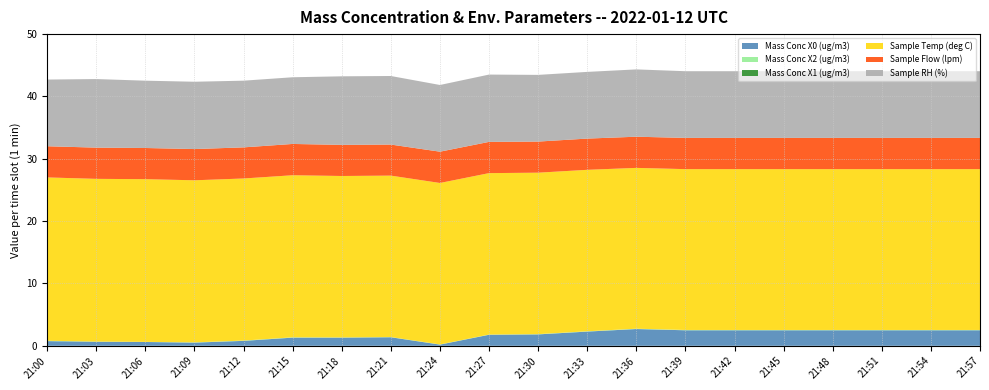

Reading left to right, list all the values displayed in this chart.

Mass Conc X0 (ug/m3): 0.8	0.6	0.6	0.5	0.8	1.3	1.3	1.4	0.2	1.8	1.8	2.3	2.7	2.5	2.5	2.5	2.5	2.5	2.5	2.5
Mass Conc X2 (ug/m3): 0.1	0.0	0.0	0.0	0.1	0.1	0.0	0.0	0.0	0.0	0.0	0.1	0.1	0.1	0.1	0.1	0.1	0.1	0.1	0.1
Mass Conc X1 (ug/m3): 0.0	0.0	0.0	0.0	0.0	0.0	0.0	0.0	0.0	0.0	0.0	0.0	0.0	0.0	0.0	0.0	0.0	0.0	0.0	0.0
Sample Temp (deg C): 26.2	26.1	26.1	26.0	26.0	26.0	25.9	25.9	25.9	25.9	25.9	25.9	25.8	25.8	25.8	25.8	25.8	25.8	25.8	25.8
Sample Flow (lpm): 5.0	5.0	5.0	5.0	5.0	5.0	5.0	5.0	5.0	5.0	5.0	5.0	5.0	5.0	5.0	5.0	5.0	5.0	5.0	5.0
Sample RH (%): 10.7	11.0	10.8	10.8	10.7	10.7	11.0	11.0	10.7	10.8	10.7	10.7	10.8	10.7	10.7	10.7	10.7	10.7	10.7	10.7